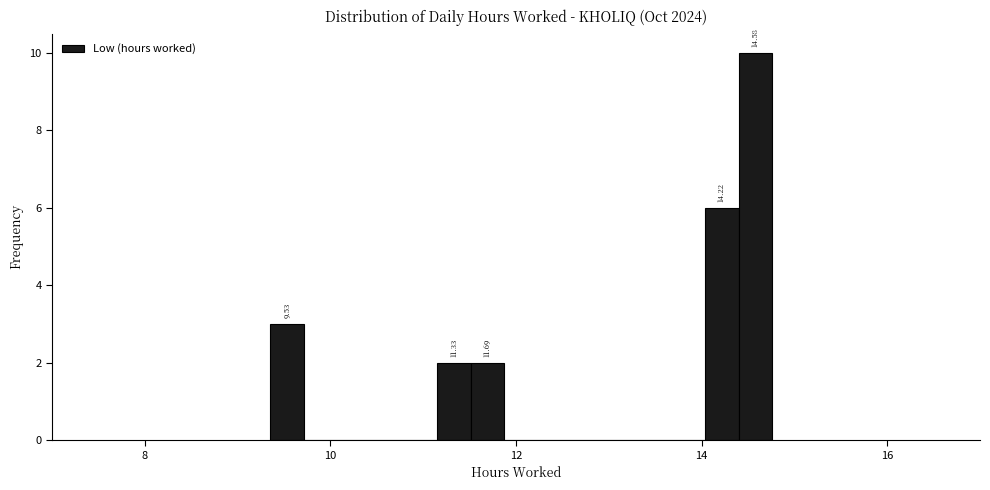

Read against the x-axis, roughly where is the centre of the tallest bar?

14.6